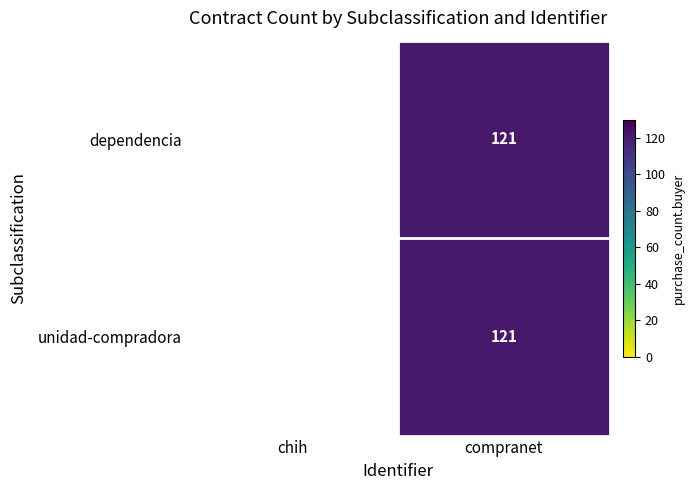

Is the value of dependencia at chih greater than the value of unidad-compradora at compranet?

No